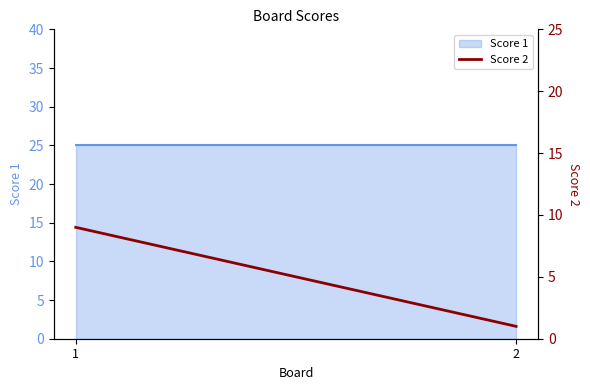

Rank the categories by value from lowest to highest.

2, 1